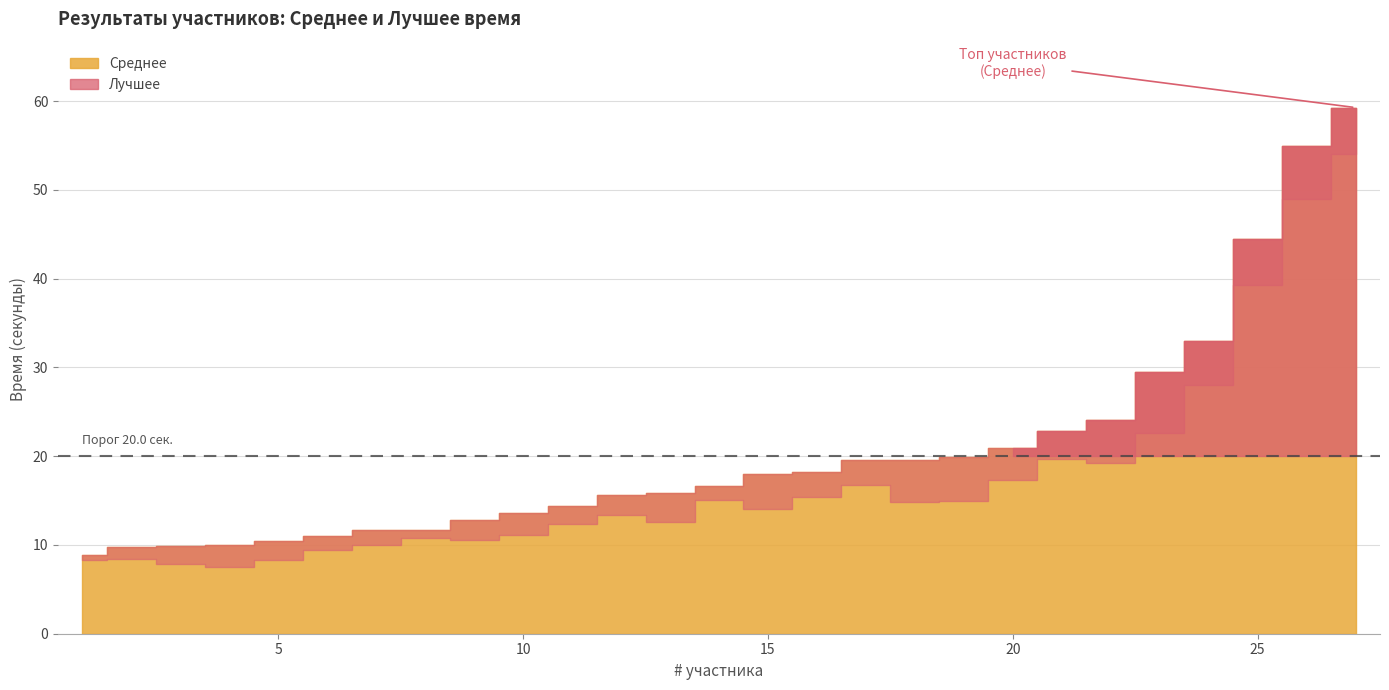

Reading right to left, extract all data points from this chart.

Среднее: 59.3	54.9	44.4	33.0	29.5	24.1	22.8	20.9	19.9	19.6	19.6	18.2	18.0	16.6	15.9	15.7	14.4	13.6	12.8	11.7	11.6	11.0	10.5	10.1	9.9	9.8	8.9
Лучшее: 54.0	49.0	39.3	28.0	22.7	19.2	19.6	17.4	15.0	14.8	16.8	15.4	14.1	15.1	12.5	13.4	12.3	11.1	10.6	10.8	10.0	9.5	8.3	7.5	7.8	8.4	8.3